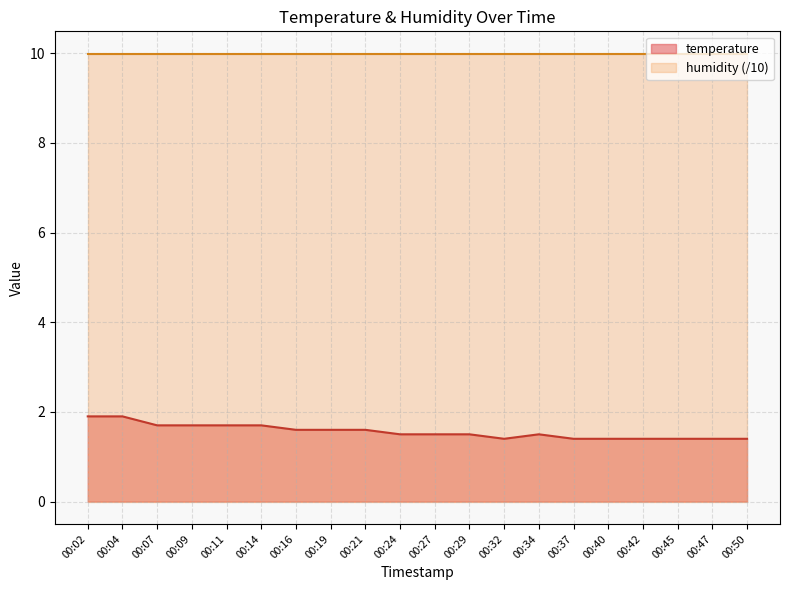

List the labels in order of value, smallest first.

00:32, 00:37, 00:40, 00:42, 00:45, 00:47, 00:50, 00:24, 00:27, 00:29, 00:34, 00:16, 00:19, 00:21, 00:07, 00:09, 00:11, 00:14, 00:02, 00:04